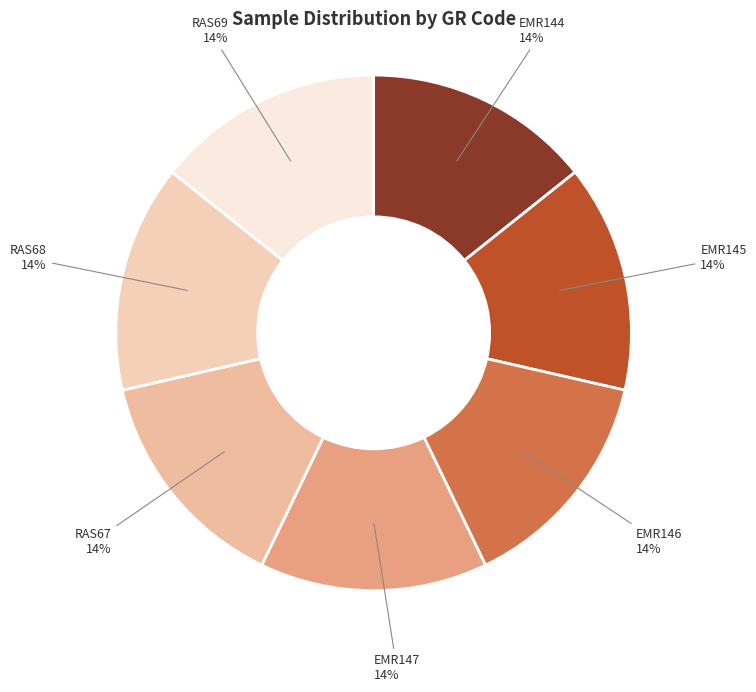

Count the number of slices in the pie.

7